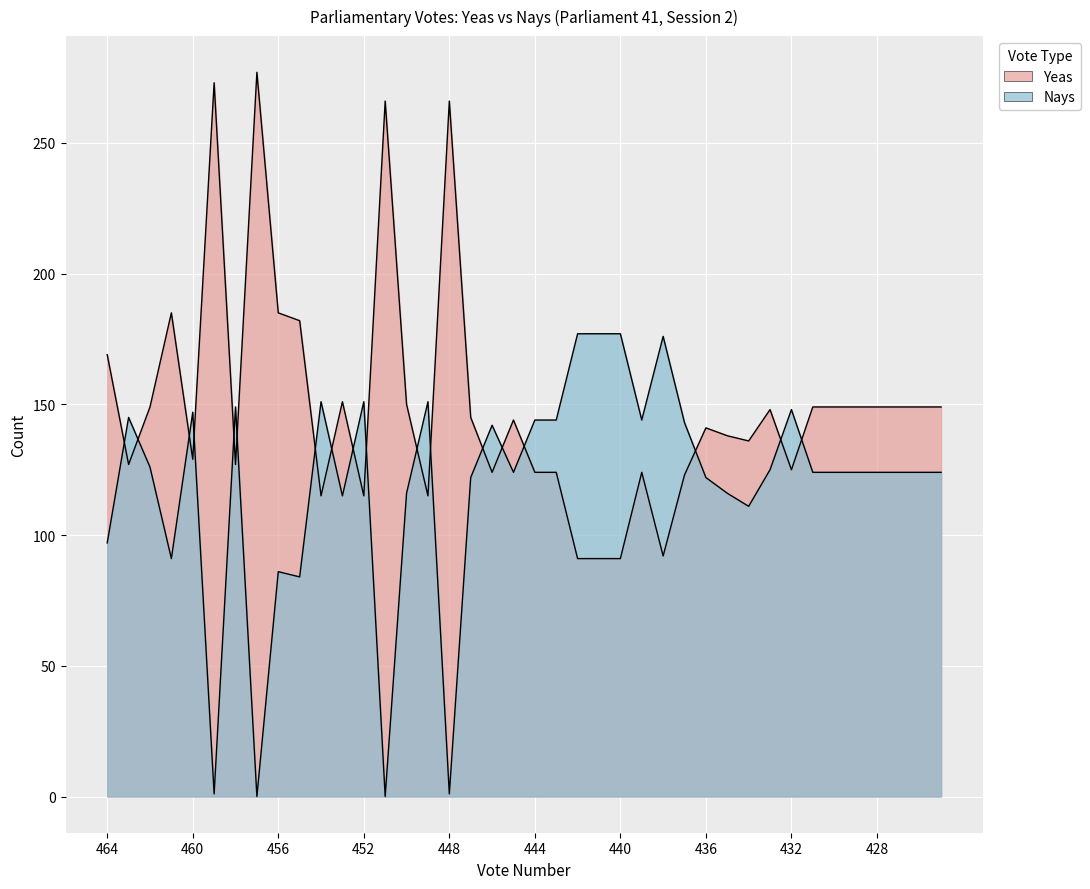

At which label does Yeas first exceed 145?

464